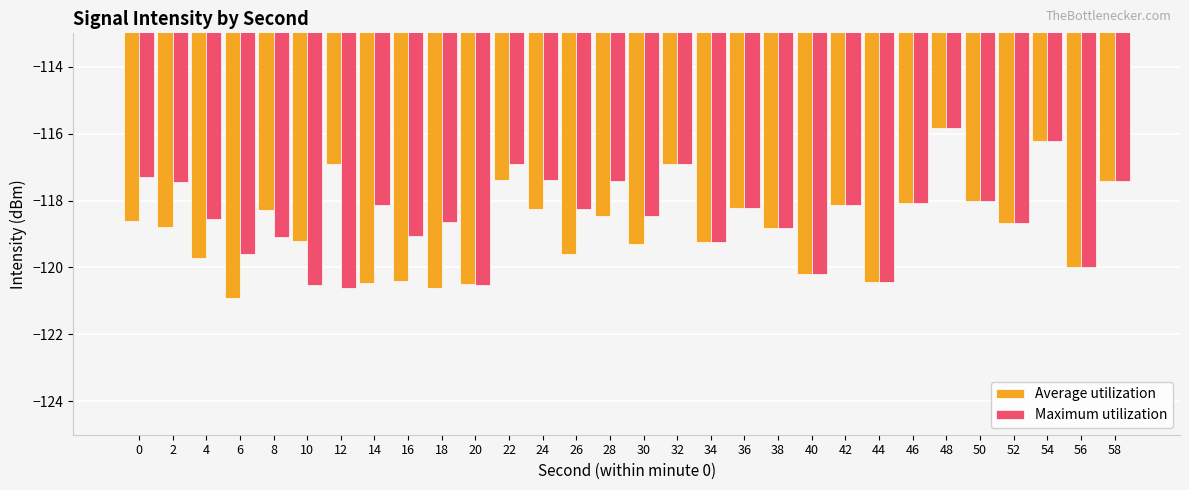

What is the difference between the maximum and minimum values in the Average utilization series?

5.1